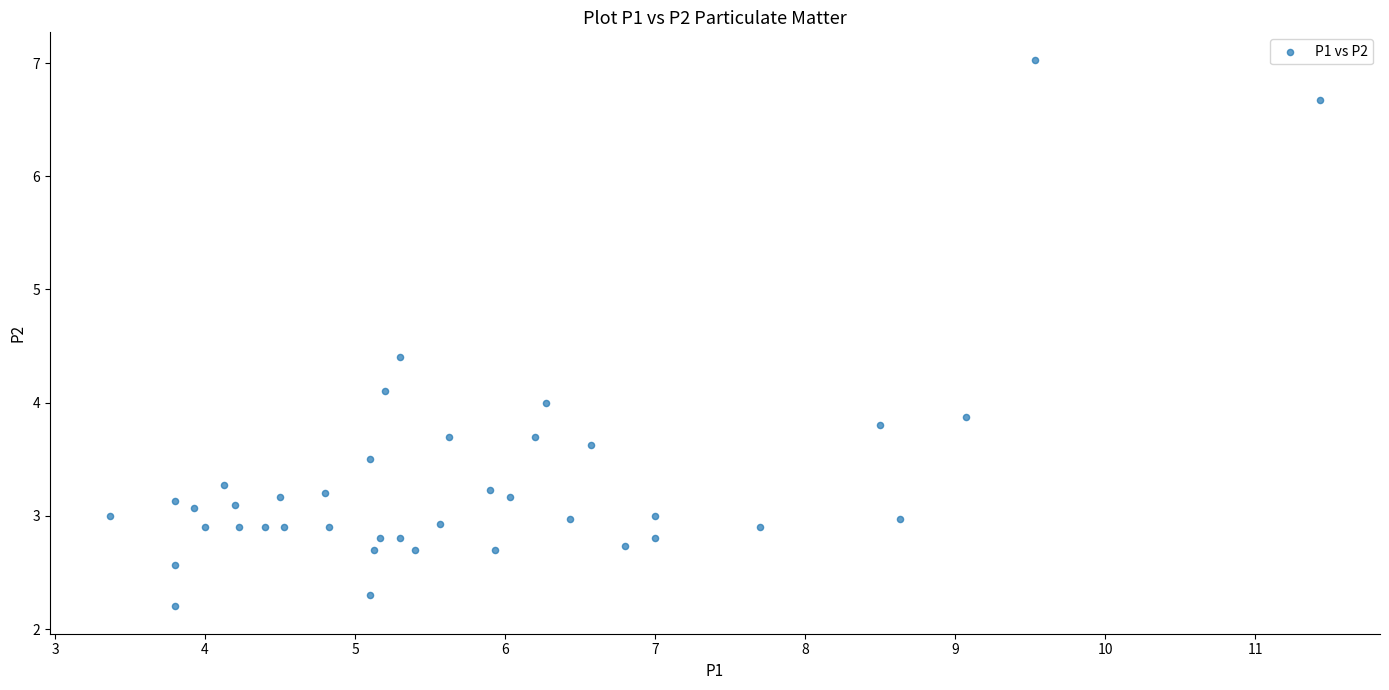

What is the range of X values (max minus min)?

8.1